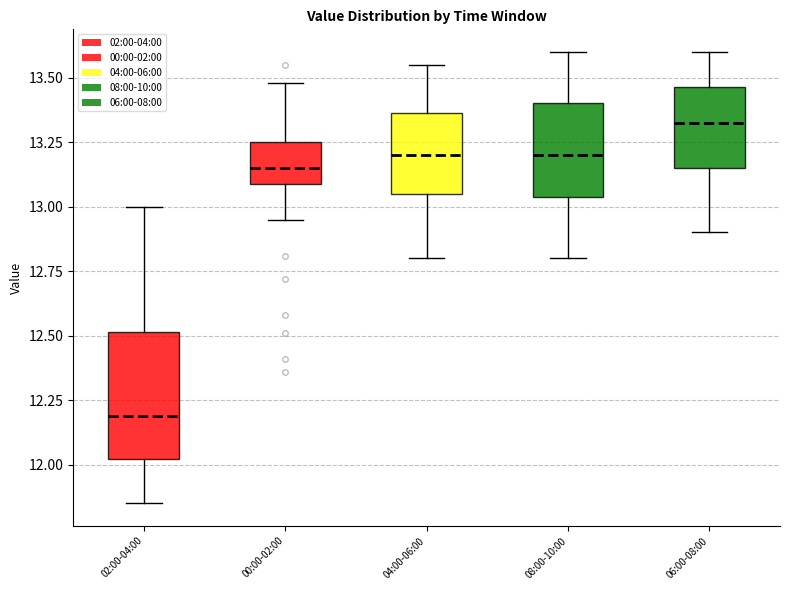

Which box has the lowest median line?

02:00-04:00